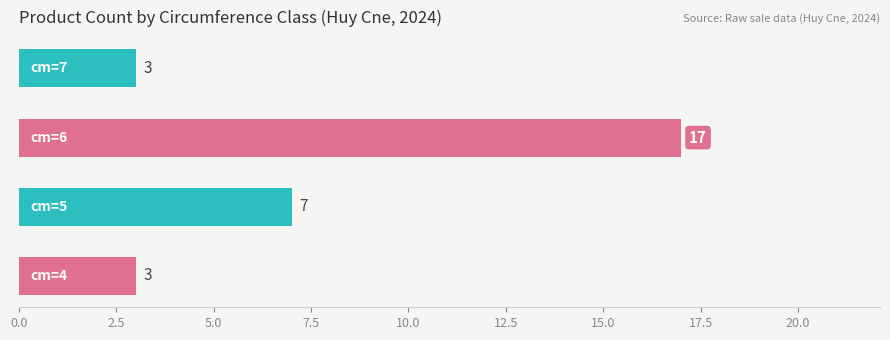

What is the average value?

8